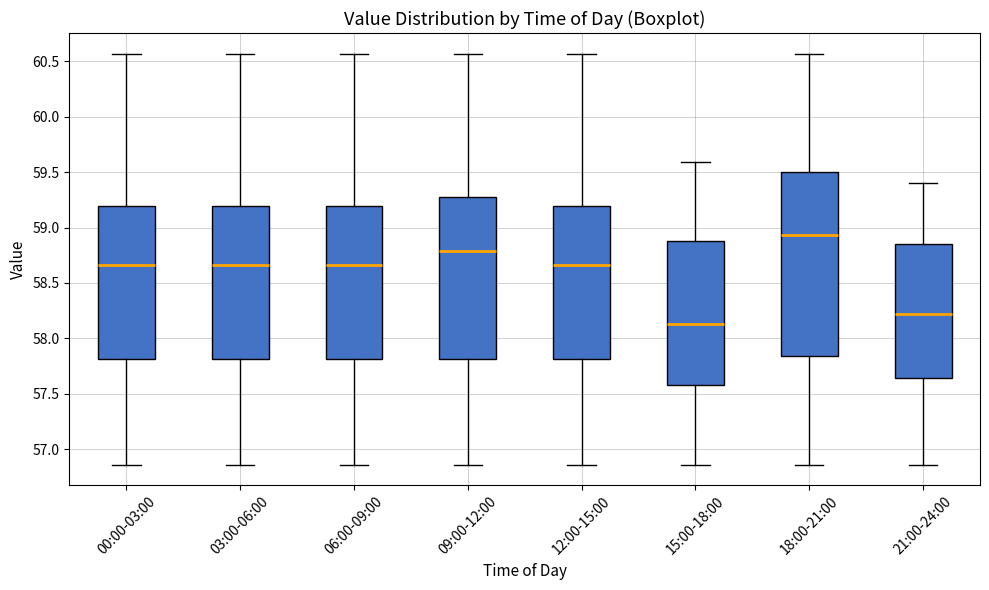

Reading left to right, read every box against the y-axis: the position of its median line, the range the box covers, and the ends of its whiskers. The values are not printed on the chart, so give them approximately, as read against the axis.

00:00-03:00: median 58.65, box 57.80 to 59.20, whiskers 56.85 to 60.55
03:00-06:00: median 58.65, box 57.80 to 59.20, whiskers 56.85 to 60.55
06:00-09:00: median 58.65, box 57.80 to 59.20, whiskers 56.85 to 60.55
09:00-12:00: median 58.80, box 57.80 to 59.25, whiskers 56.85 to 60.55
12:00-15:00: median 58.65, box 57.80 to 59.20, whiskers 56.85 to 60.55
15:00-18:00: median 58.15, box 57.60 to 58.90, whiskers 56.85 to 59.60
18:00-21:00: median 58.95, box 57.85 to 59.50, whiskers 56.85 to 60.55
21:00-24:00: median 58.20, box 57.65 to 58.85, whiskers 56.85 to 59.40